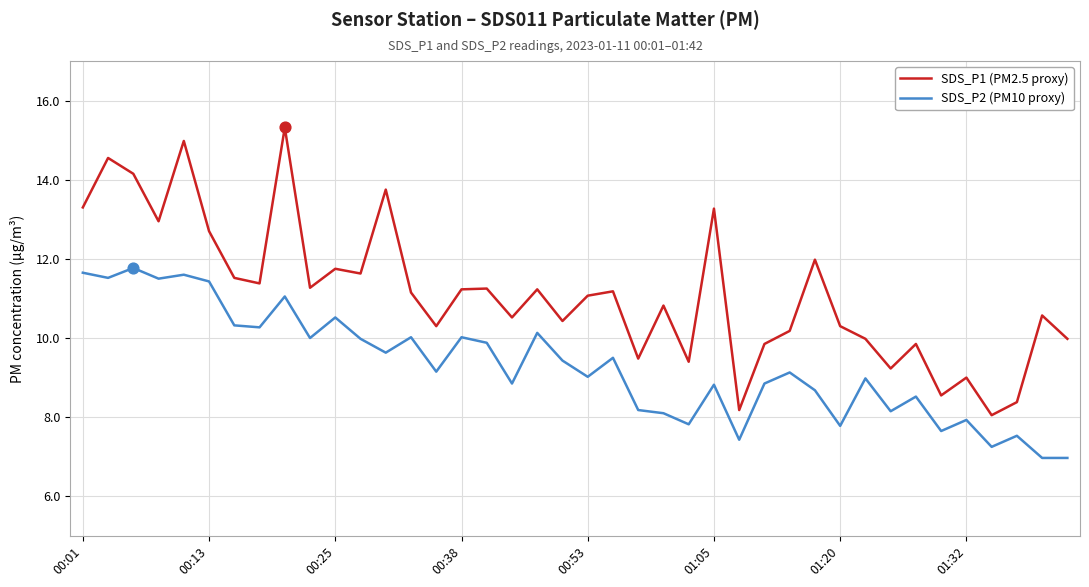

Which series has the largest total across all categories?

SDS_P1 (PM2.5 proxy)